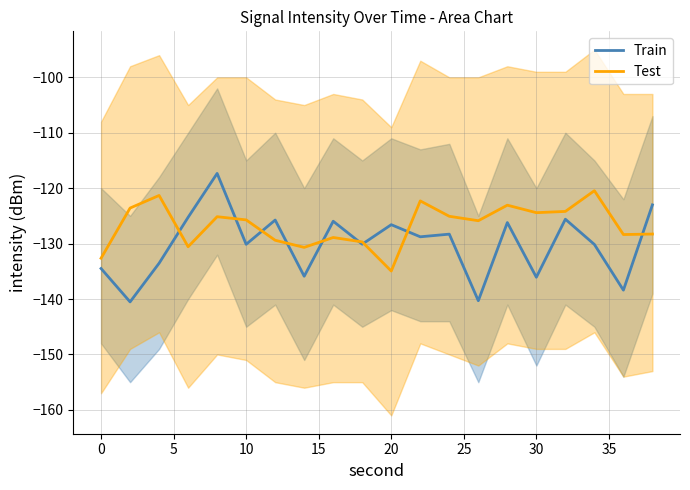

Which category has the lowest value in the Test series?

20